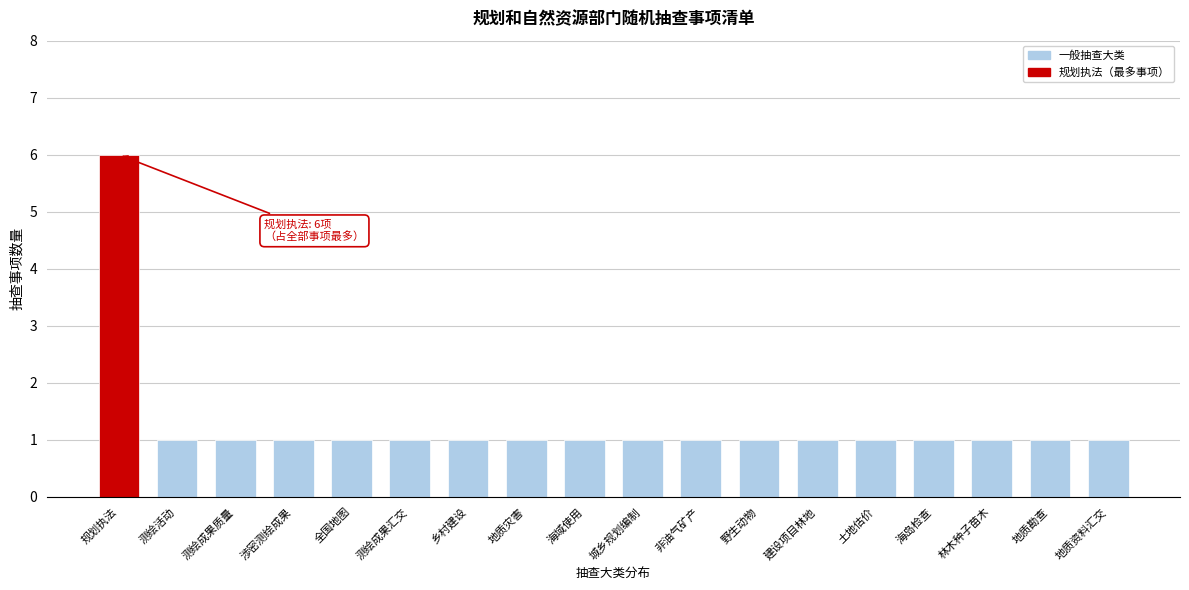

Reading left to right, what are all the values shown in this chart?

规划执法=6	测绘活动=1	测绘成果质量=1	涉密测绘成果=1	全国地图=1	测绘成果汇交=1	乡村建设=1	地质灾害=1	海域使用=1	城乡规划编制=1	非油气矿产=1	野生动物=1	建设项目林地=1	土地估价=1	海岛检查=1	林木种子苗木=1	地质勘查=1	地质资料汇交=1